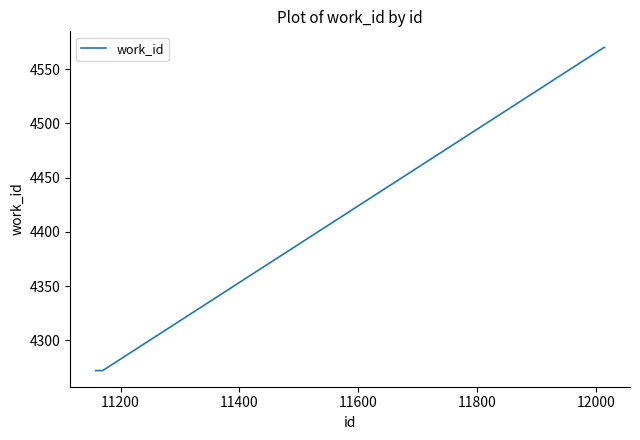

What is the smallest value displayed?

4272